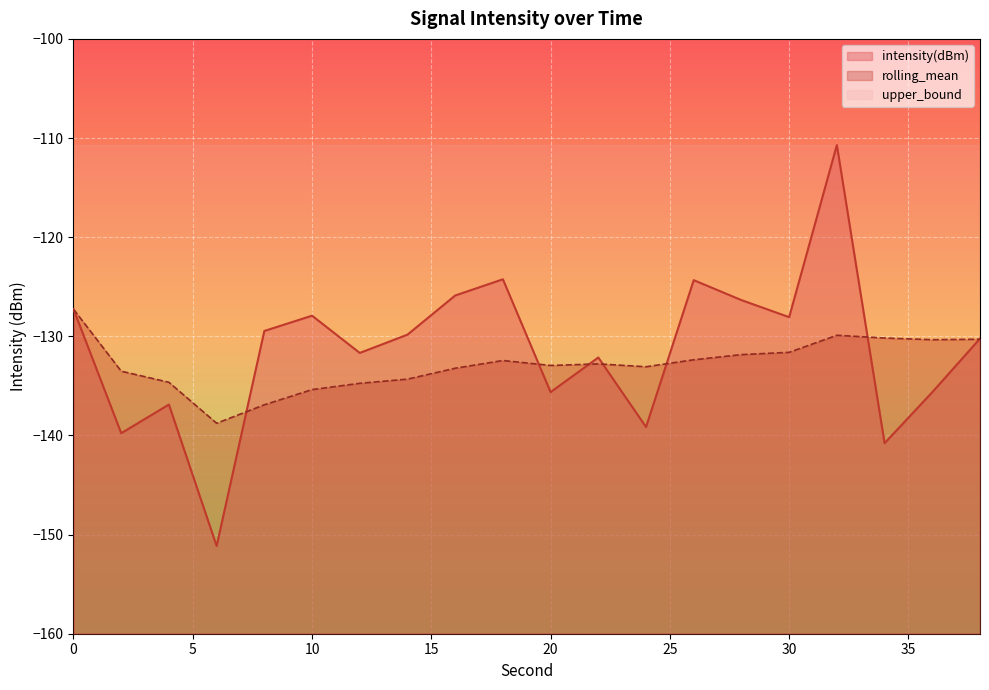

What is the difference between the highest and lowest values at 0?

16.6